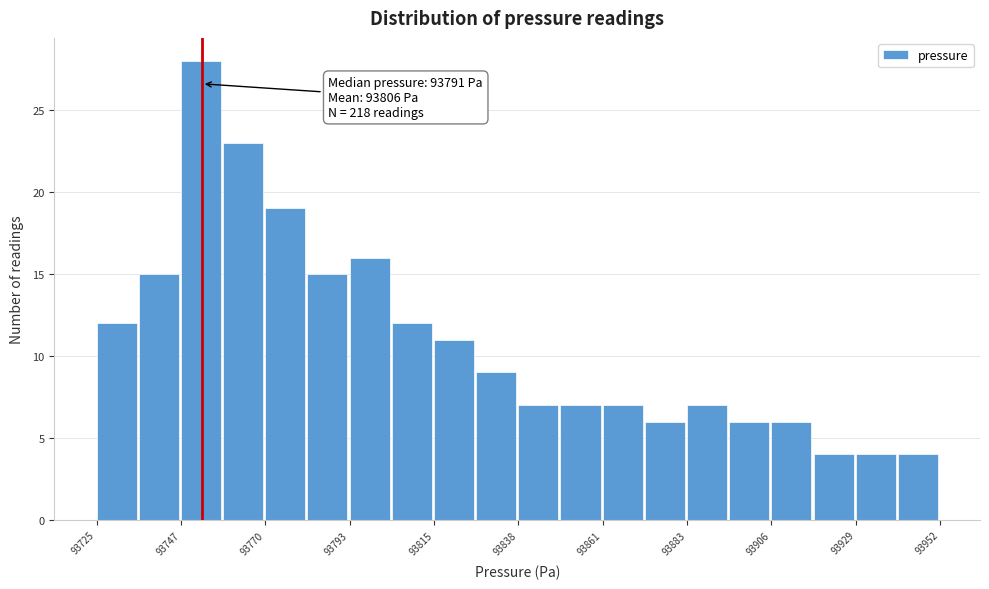

Around what value on the x-axis is the tallest bar? Give the approximate position of its centre, as read against the axis.

93755